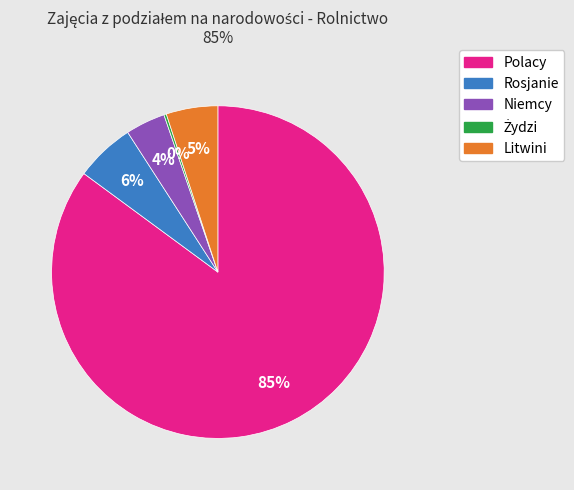

Between Niemcy and Polacy, which is larger?

Polacy